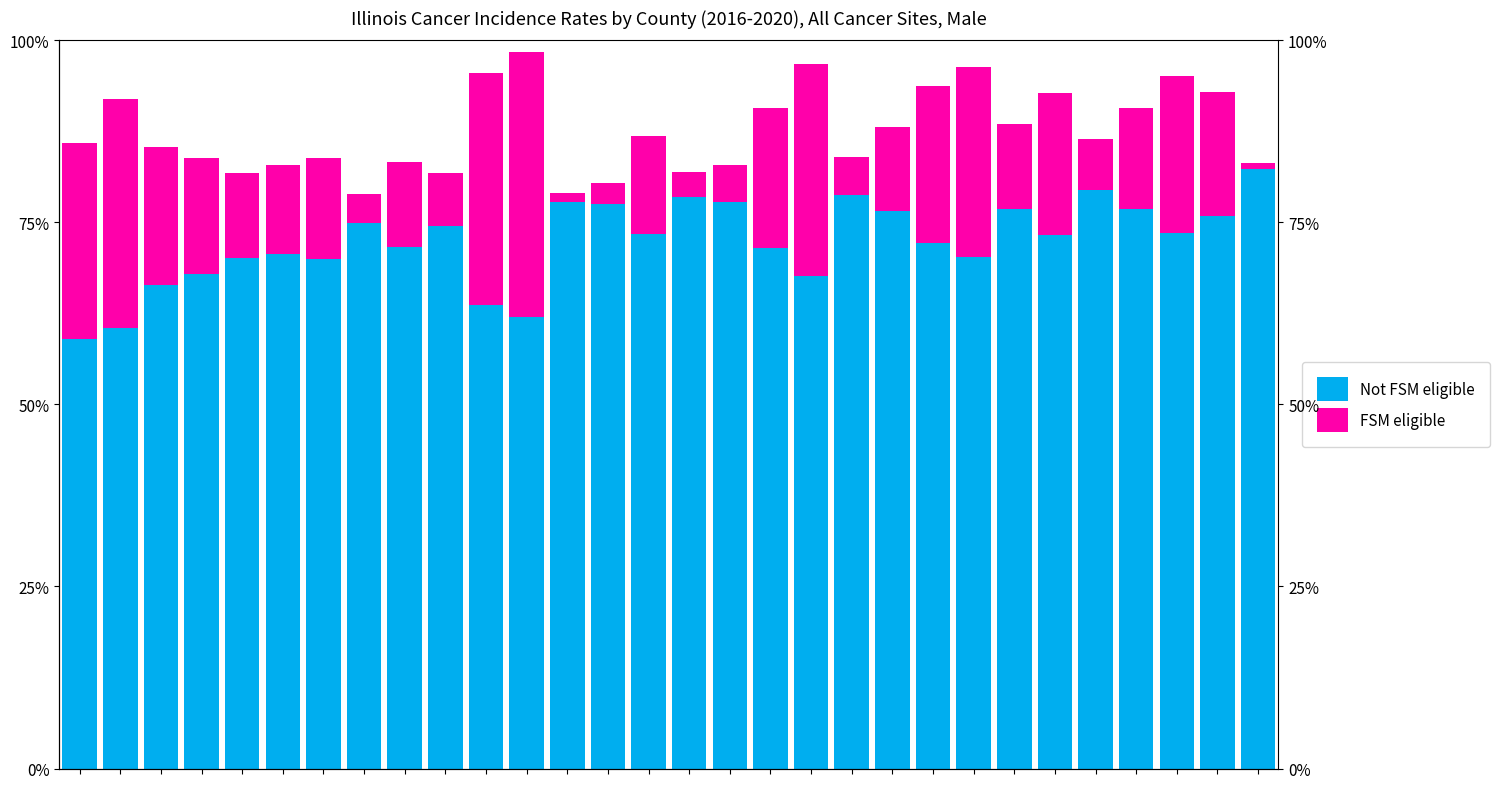

Reading left to right, transcribe all the data shown in this chart.

Not FSM eligible: 59.1	60.5	66.5	67.9	70.1	70.7	69.9	75.0	71.6	74.6	63.6	62.0	77.9	77.5	73.4	78.5	77.8	71.5	67.7	78.8	76.6	72.2	70.2	76.9	73.3	79.5	76.8	73.5	75.9	82.4
FSM eligible: 26.8	31.5	18.9	15.9	11.7	12.2	13.9	3.9	11.7	7.2	31.9	36.4	1.2	2.9	13.4	3.4	5.1	19.1	29.1	5.2	11.5	21.5	26.0	11.6	19.5	6.9	13.9	21.6	17.0	0.8